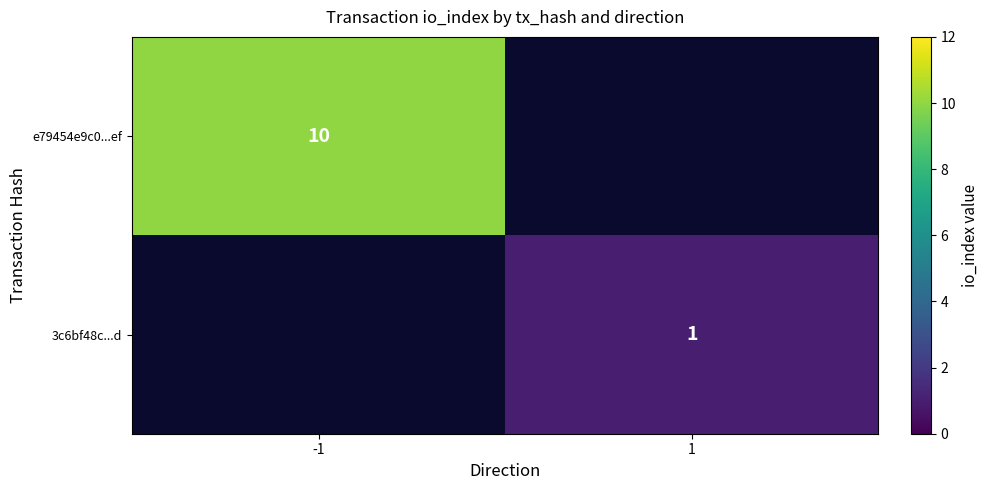

The e79454e9c0...ef series shows 10 at -1. True or false?

True